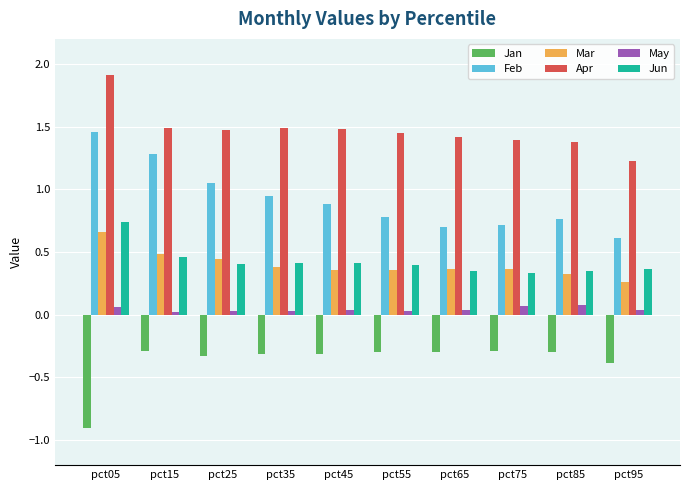

Are the bars horizontal?

No